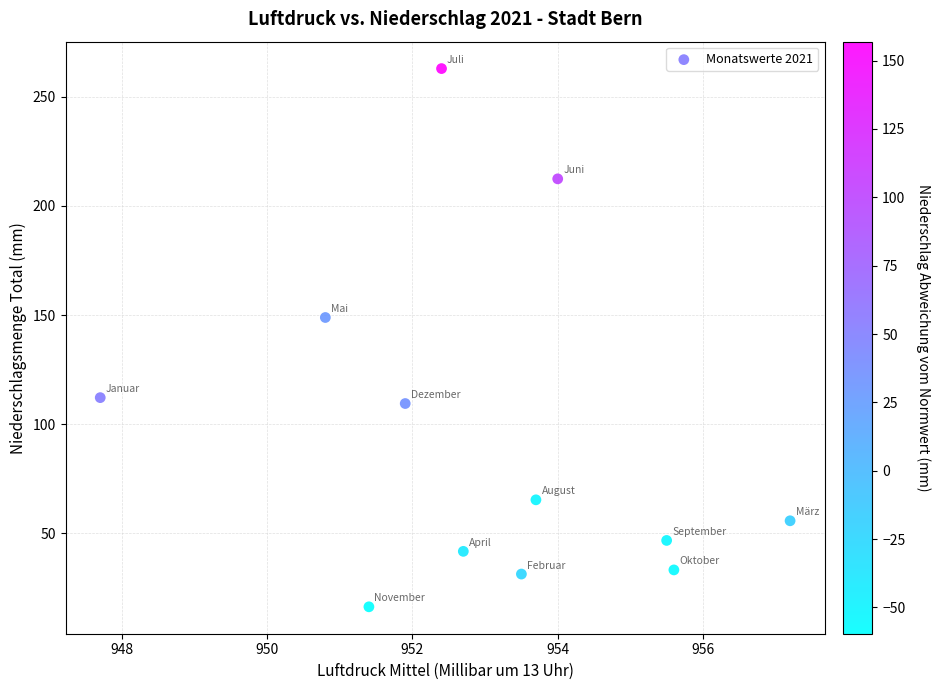

What is the range of Y values (max minus min)?

246.5